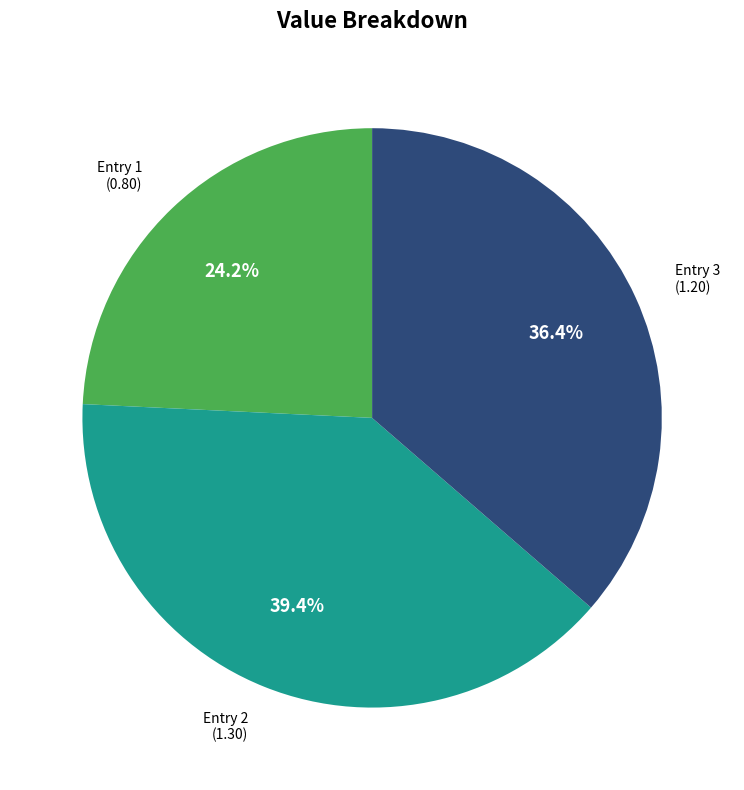

Does any single category account for the majority?

No